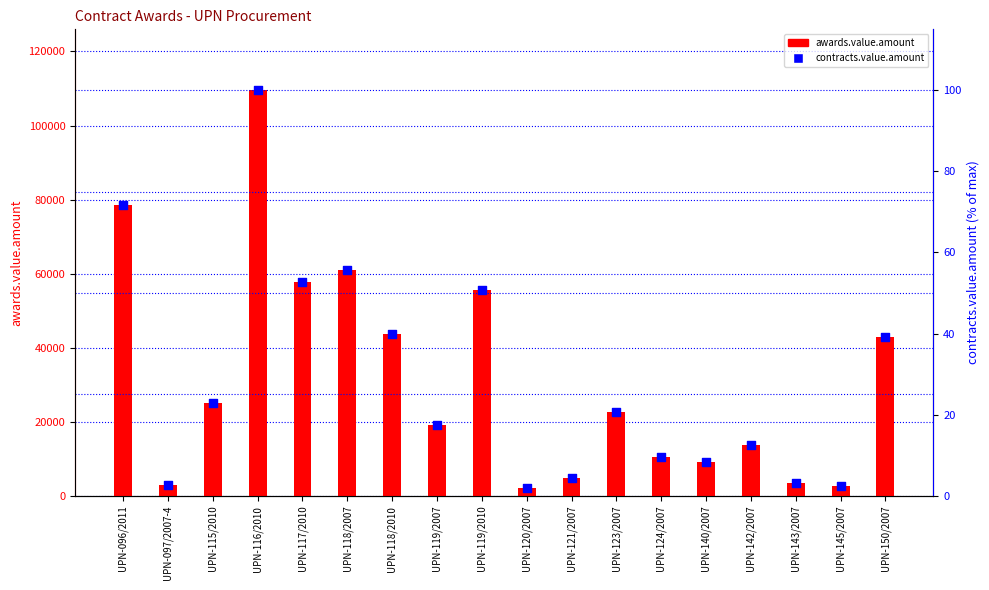

What is the total value across all series at UPN-124/2007?

10536.9